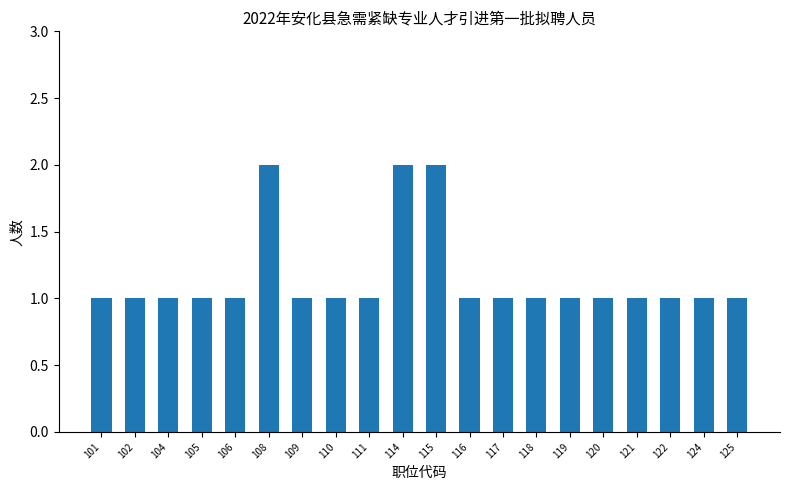

Does the chart contain stacked bars?

No